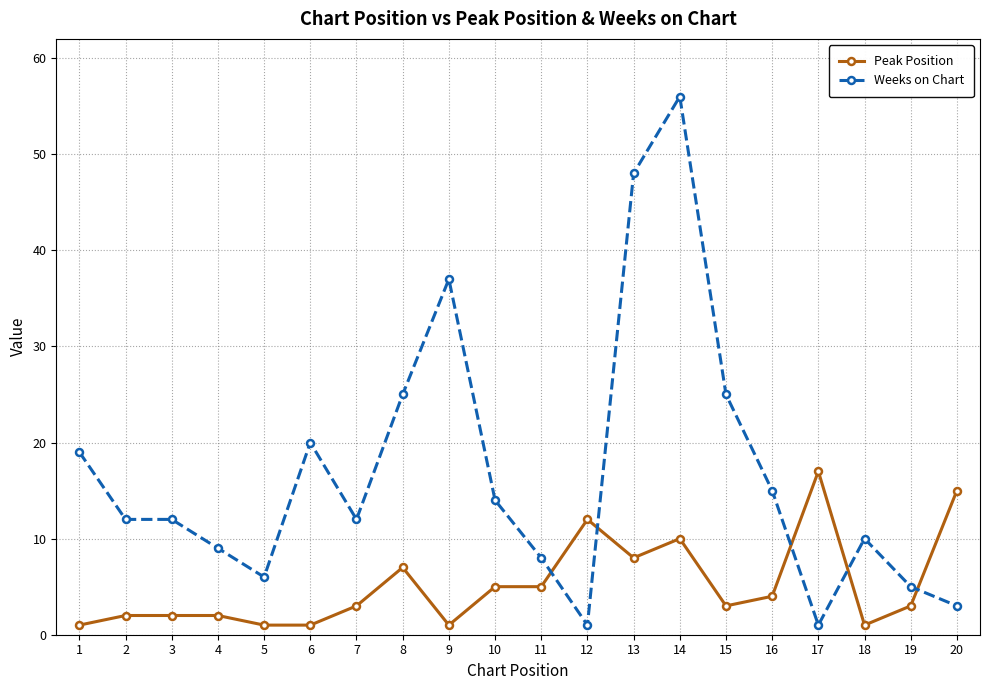

Where do Peak Position and Weeks on Chart first cross each other?

11 and 12